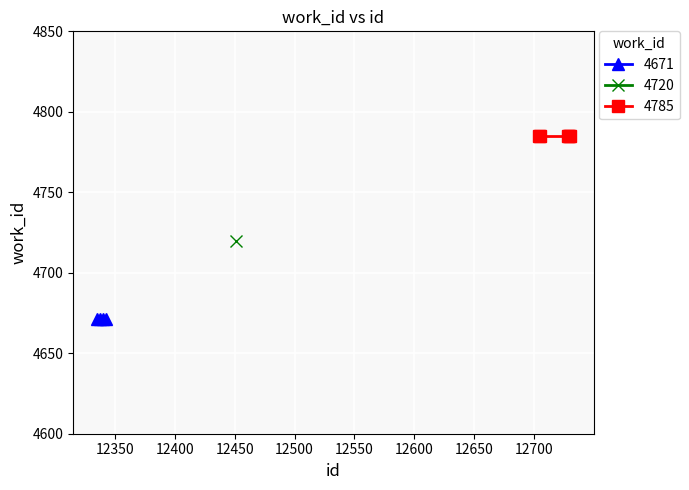

Which category has the lowest value across all series?

12335